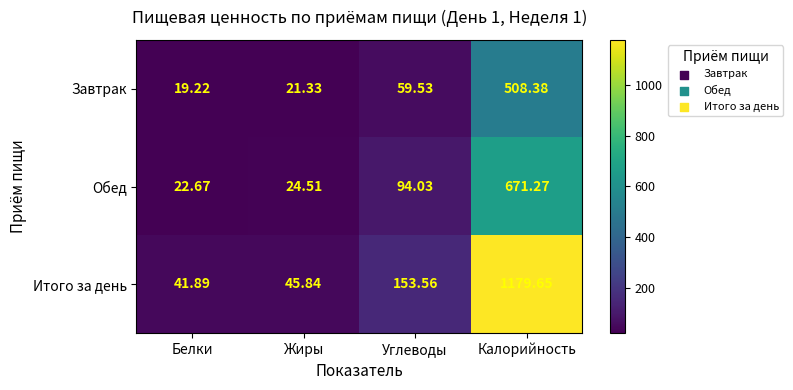

At which label is Итого за день closest to 610?

Углеводы